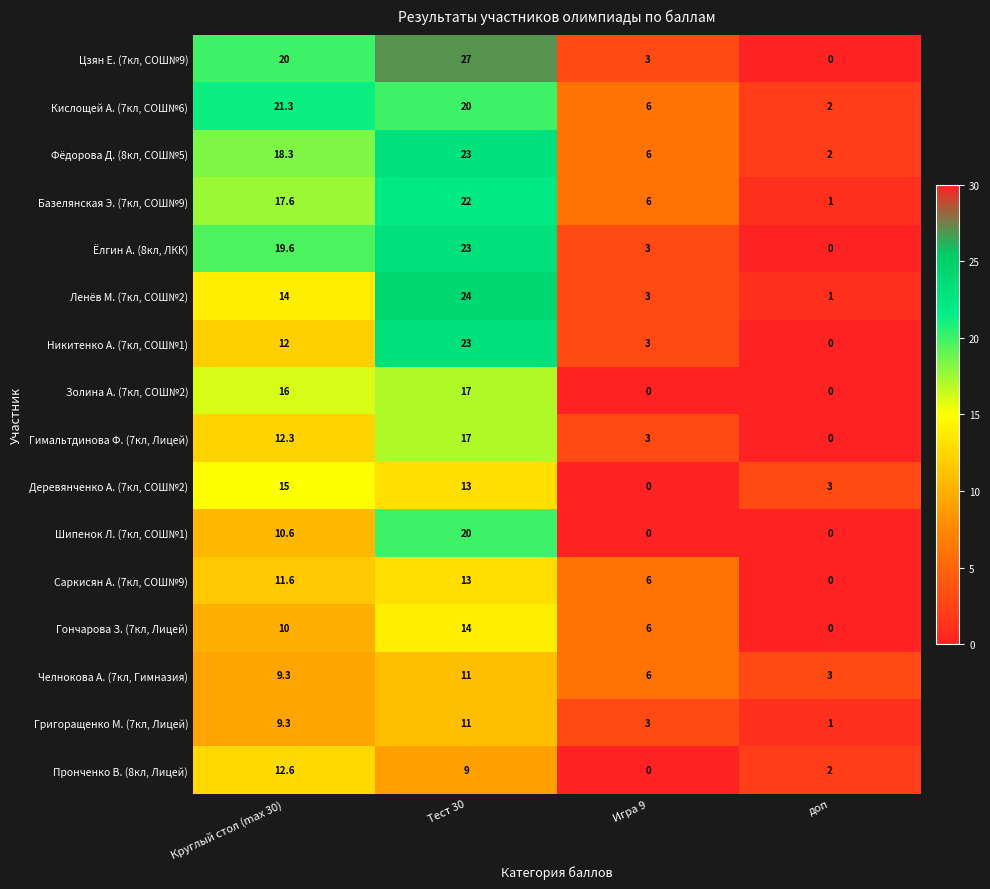

Which series has the widest spread of values?

Цзян Е. (7кл, СОШ№9)